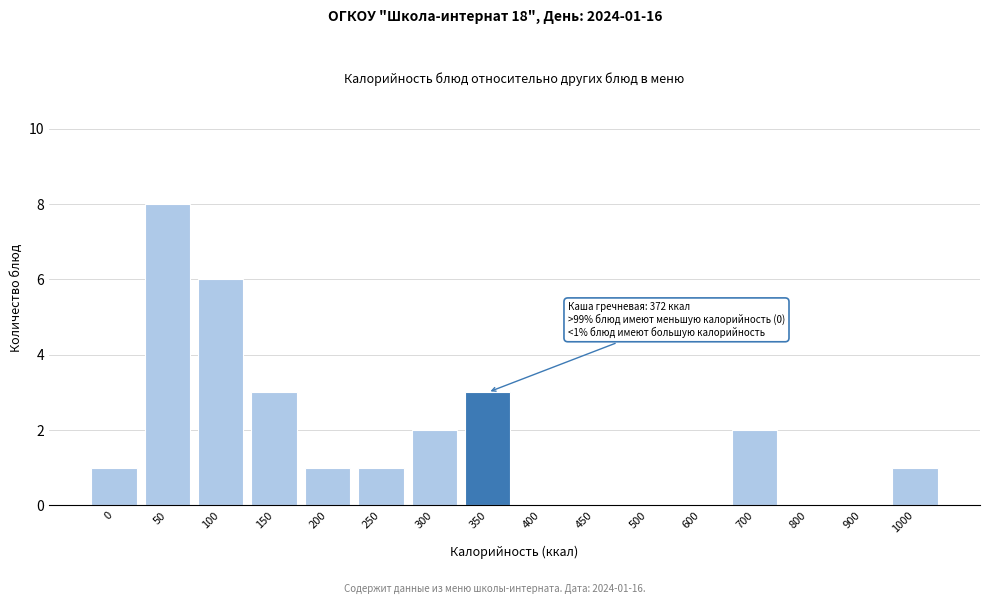

Reading left to right, transcribe all the data shown in this chart.

0=1	50=8	100=6	150=3	200=1	250=1	300=2	350=3	400=0	450=0	500=0	600=0	700=2	800=0	900=0	1000=1